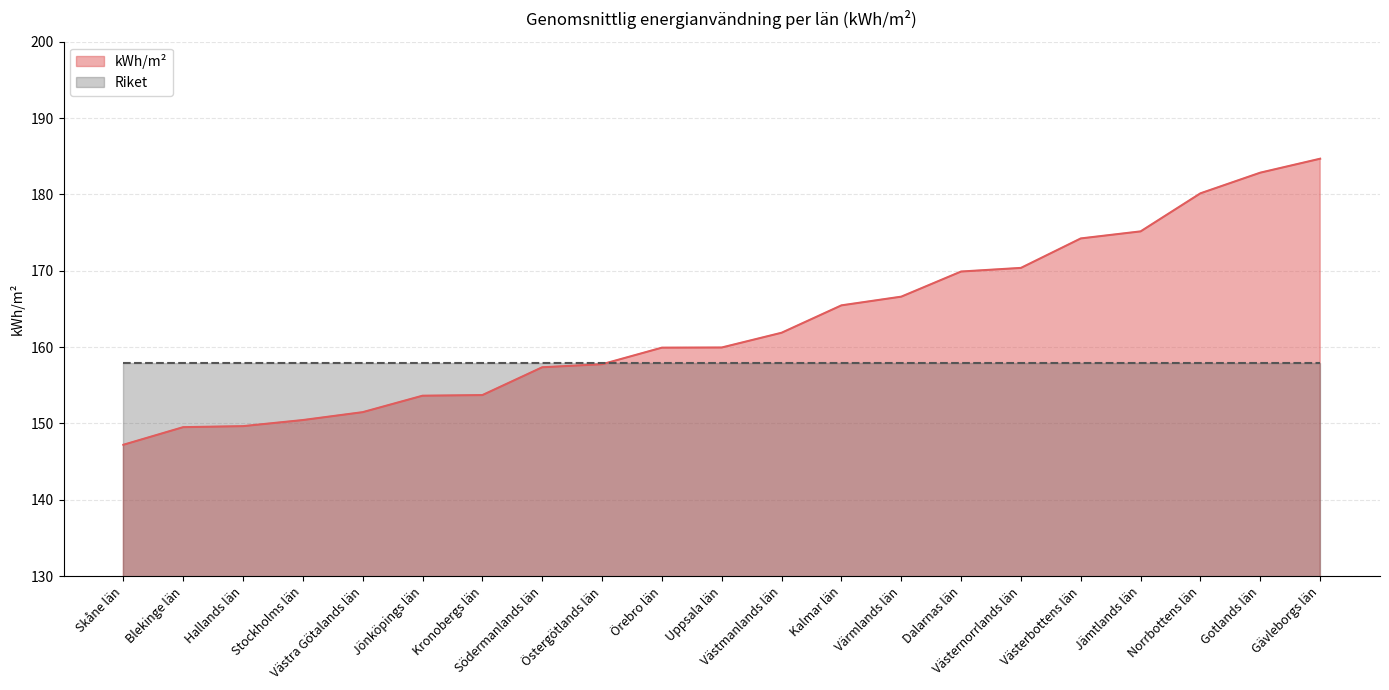

List the labels in order of value, largest first.

Gävleborgs län, Gotlands län, Norrbottens län, Jämtlands län, Västerbottens län, Västernorrlands län, Dalarnas län, Värmlands län, Kalmar län, Västmanlands län, Uppsala län, Örebro län, Östergötlands län, Södermanlands län, Kronobergs län, Jönköpings län, Västra Götalands län, Stockholms län, Hallands län, Blekinge län, Skåne län